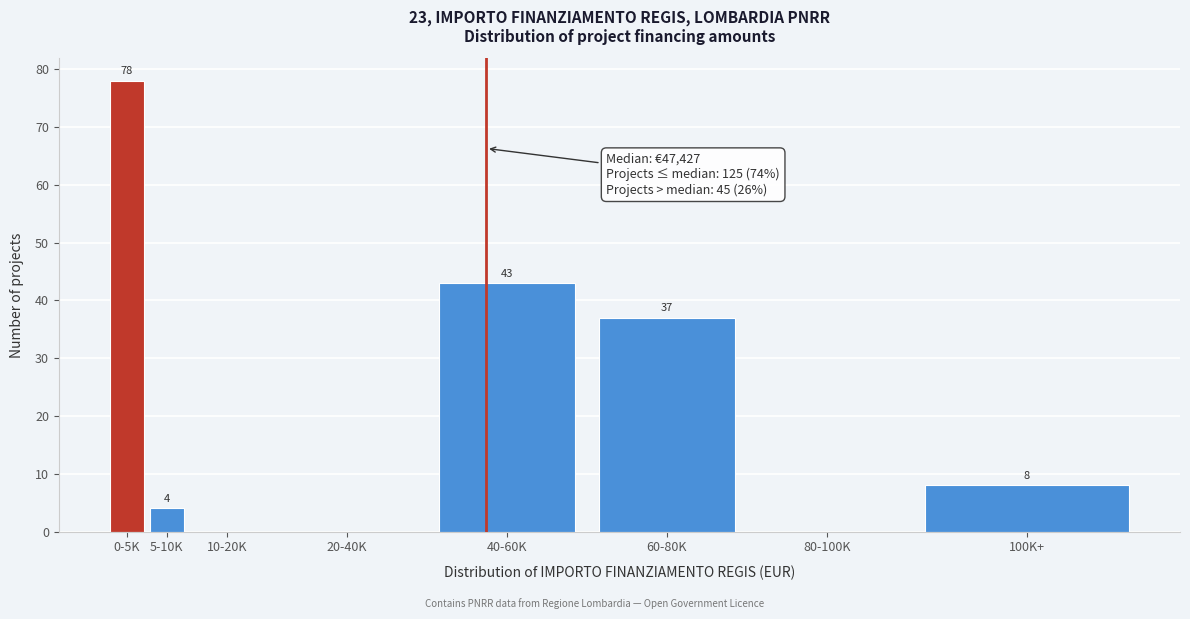

Reading left to right, list all the values displayed in this chart.

0-5K=78	5-10K=4	10-20K=0	20-40K=0	40-60K=43	60-80K=37	80-100K=0	100K+=8